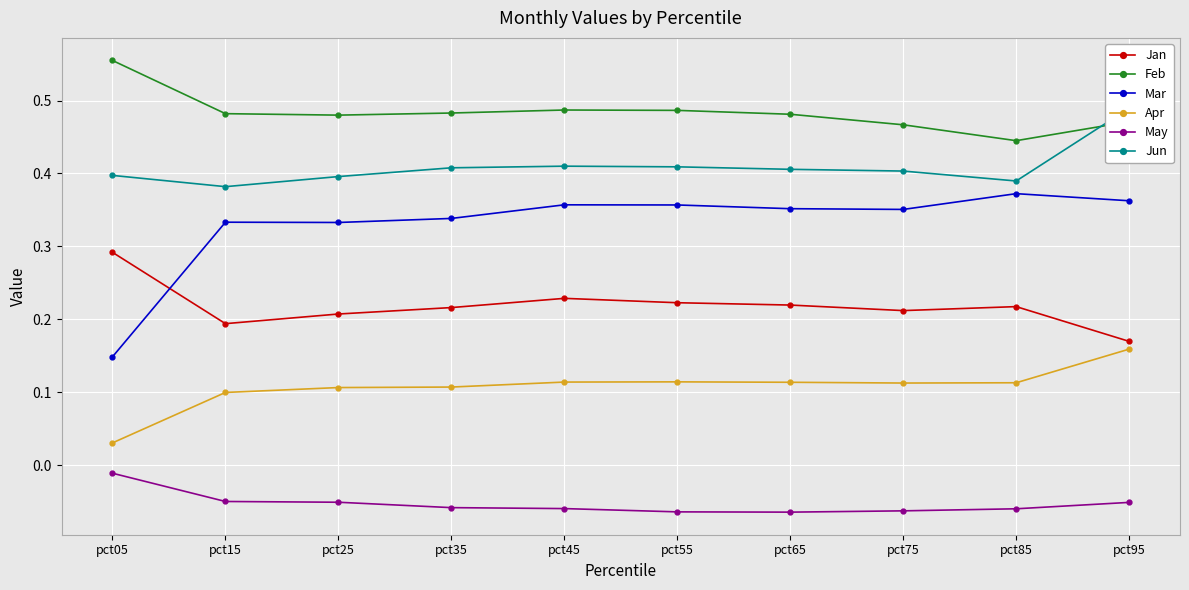

Is it true that Mar equals 0.4 at pct95?

True